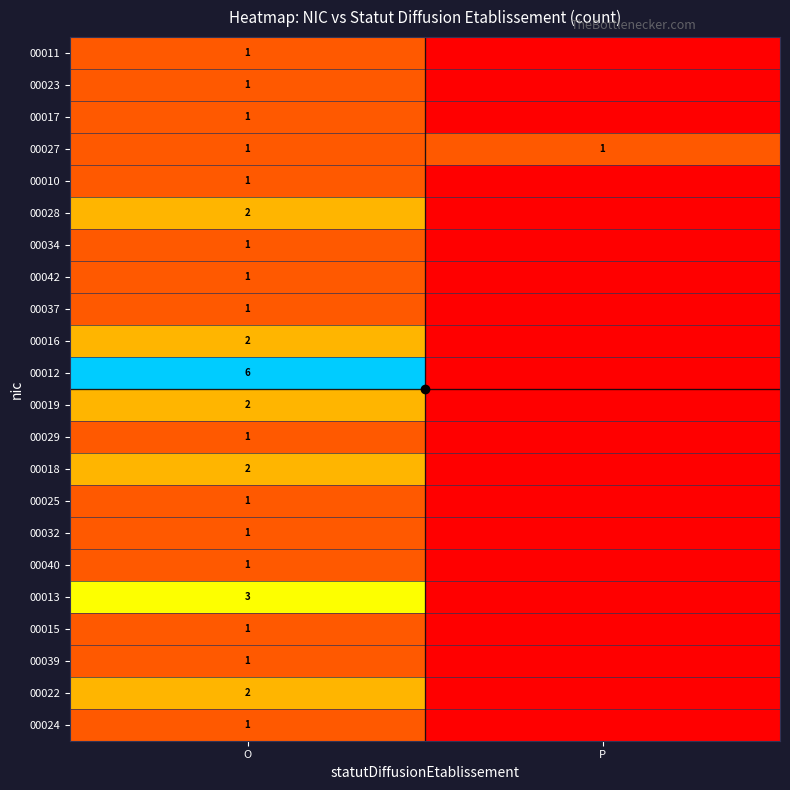

How many categories are shown in the chart?

2